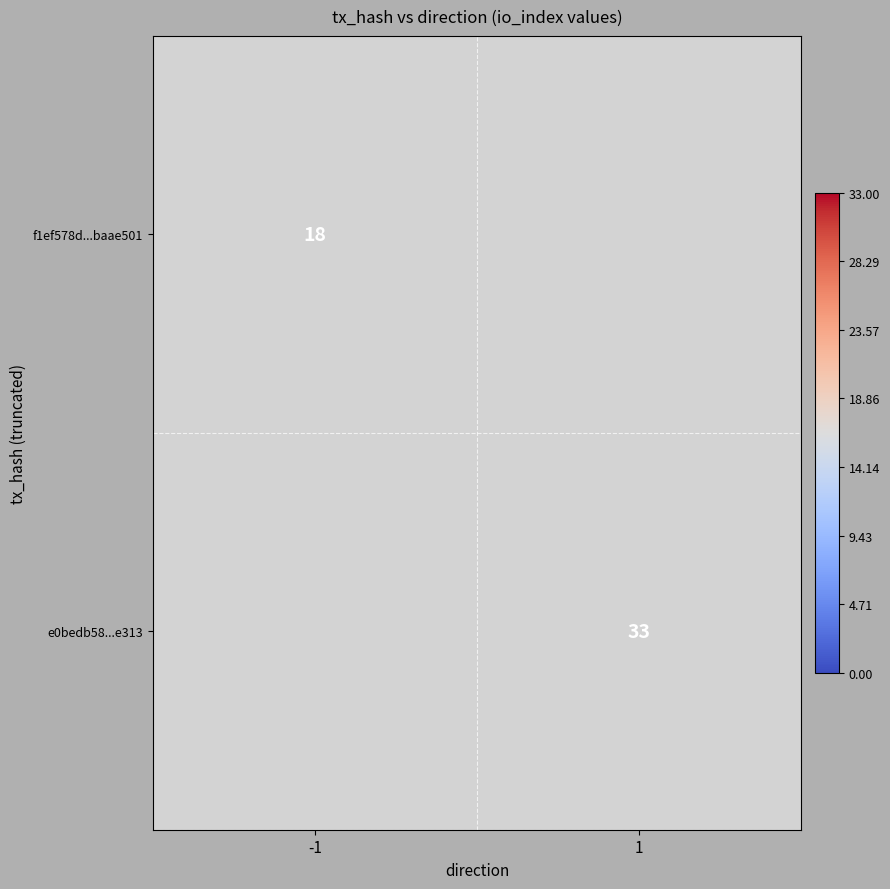

The e0bedb58...e313 series shows 33 at 1. True or false?

True